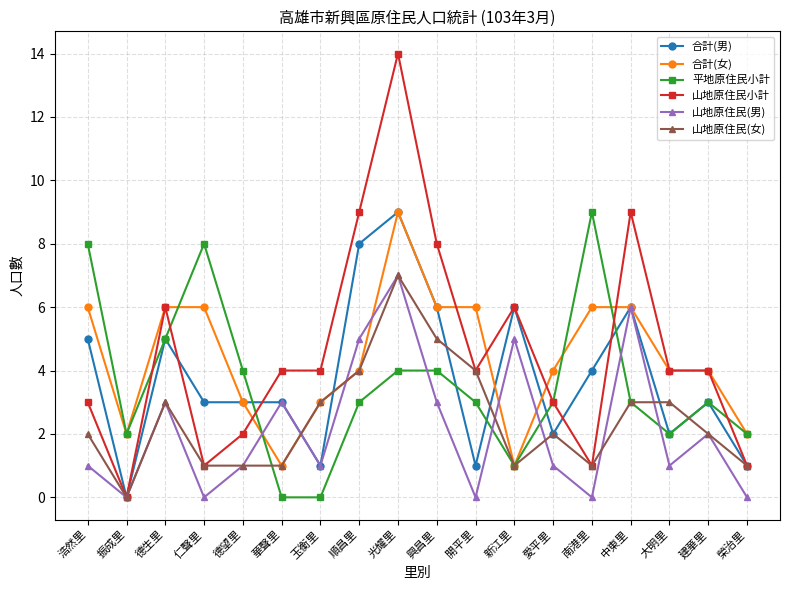

True or false: 平地原住民小計 and 山地原住民(男) cross at least once.

True